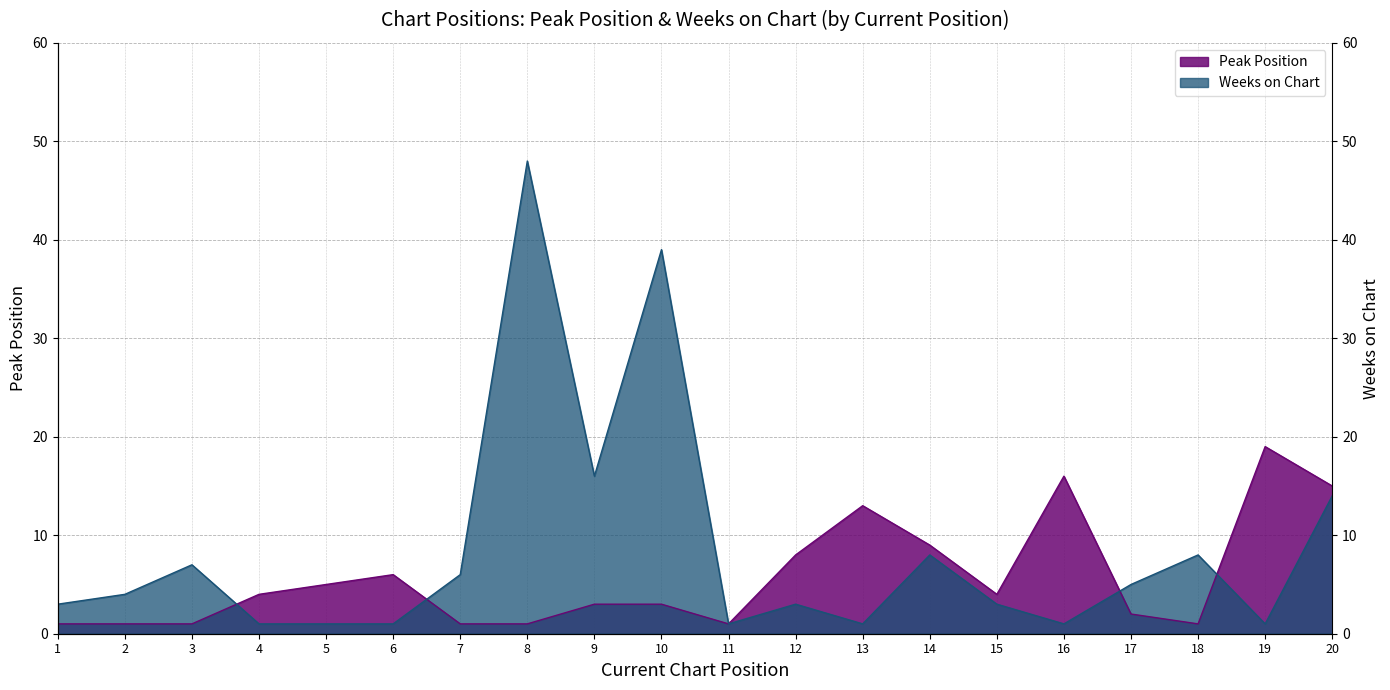

Which series has the largest range (max minus min)?

Weeks on Chart